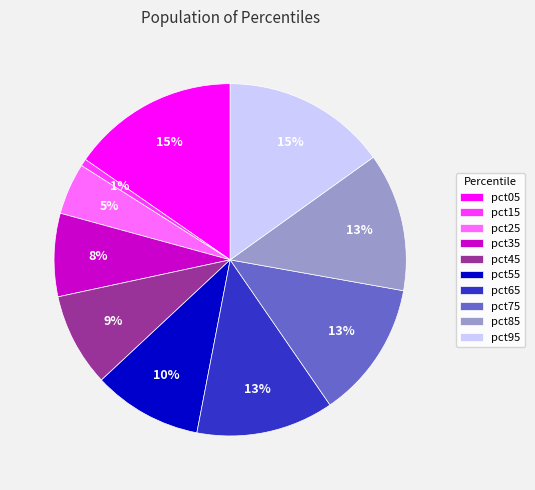

True or false: pct65 accounts for 13% of the total.

True